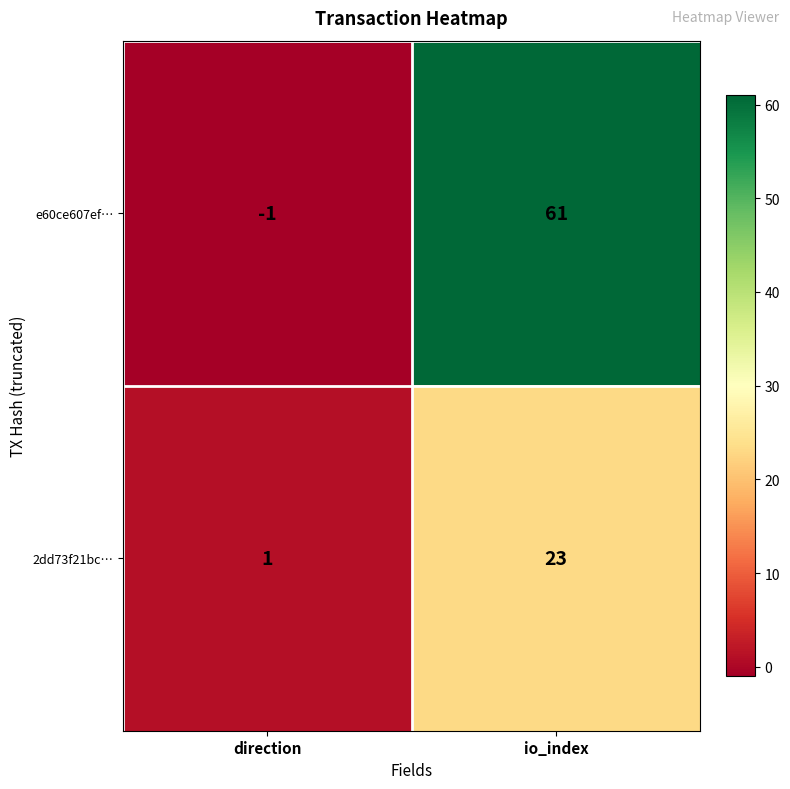

The e60ce607ef… series shows -1 at direction. True or false?

True